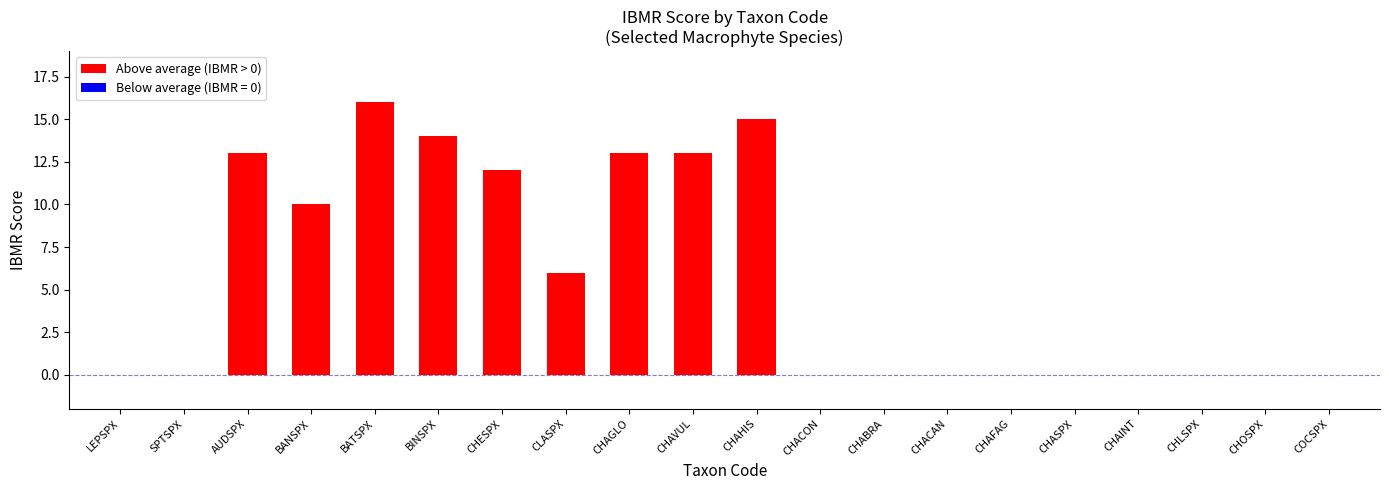

What is the change in value from BATSPX to CLASPX?

-10